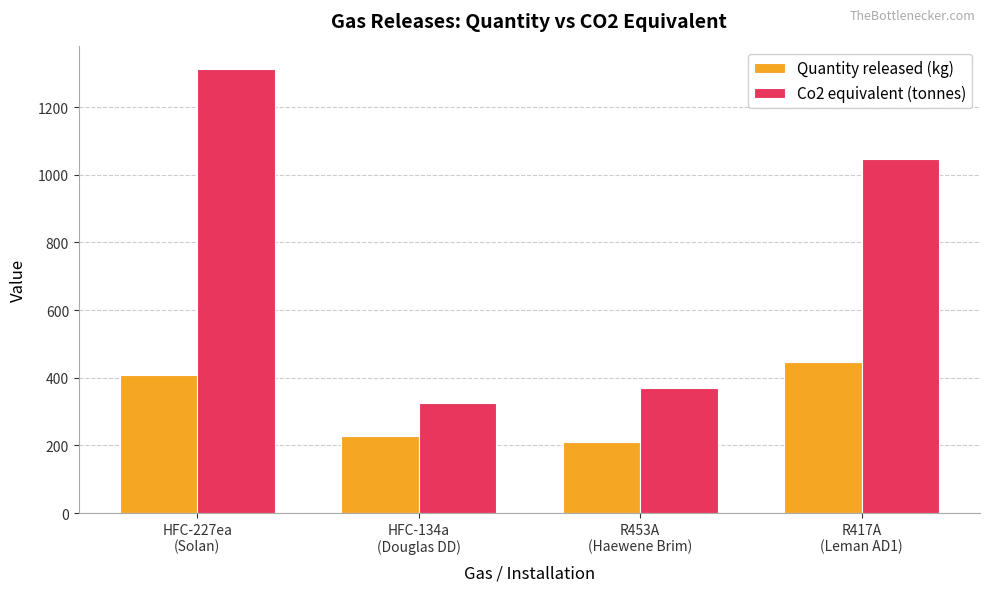

What is the maximum value for Quantity released (kg)?

446.5